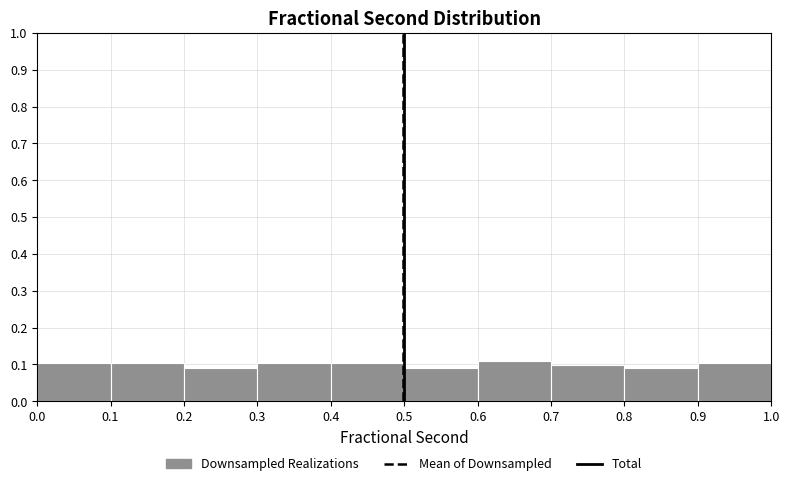

Reading left to right, transcribe this chart: for each bar, give the range it covers on the x-axis and its height. The values are not printed on the chart, so give them approximately, as read against the axis.

0.0 to 0.1: 0.10
0.1 to 0.2: 0.10
0.2 to 0.3: 0.09
0.3 to 0.4: 0.10
0.4 to 0.5: 0.10
0.5 to 0.6: 0.09
0.6 to 0.7: 0.11
0.7 to 0.8: 0.10
0.8 to 0.9: 0.09
0.9 to 1.0: 0.10